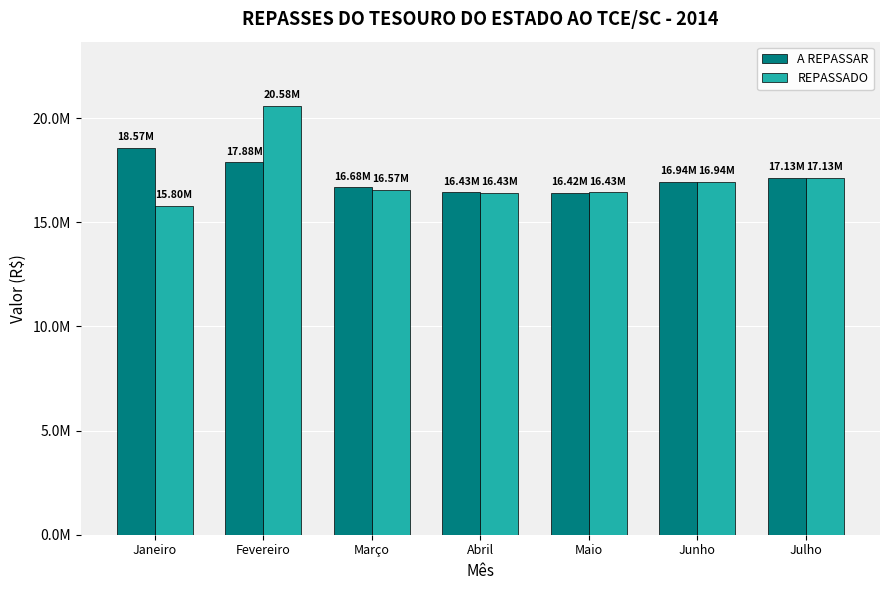

What are all the series names shown in the legend?

A REPASSAR, REPASSADO